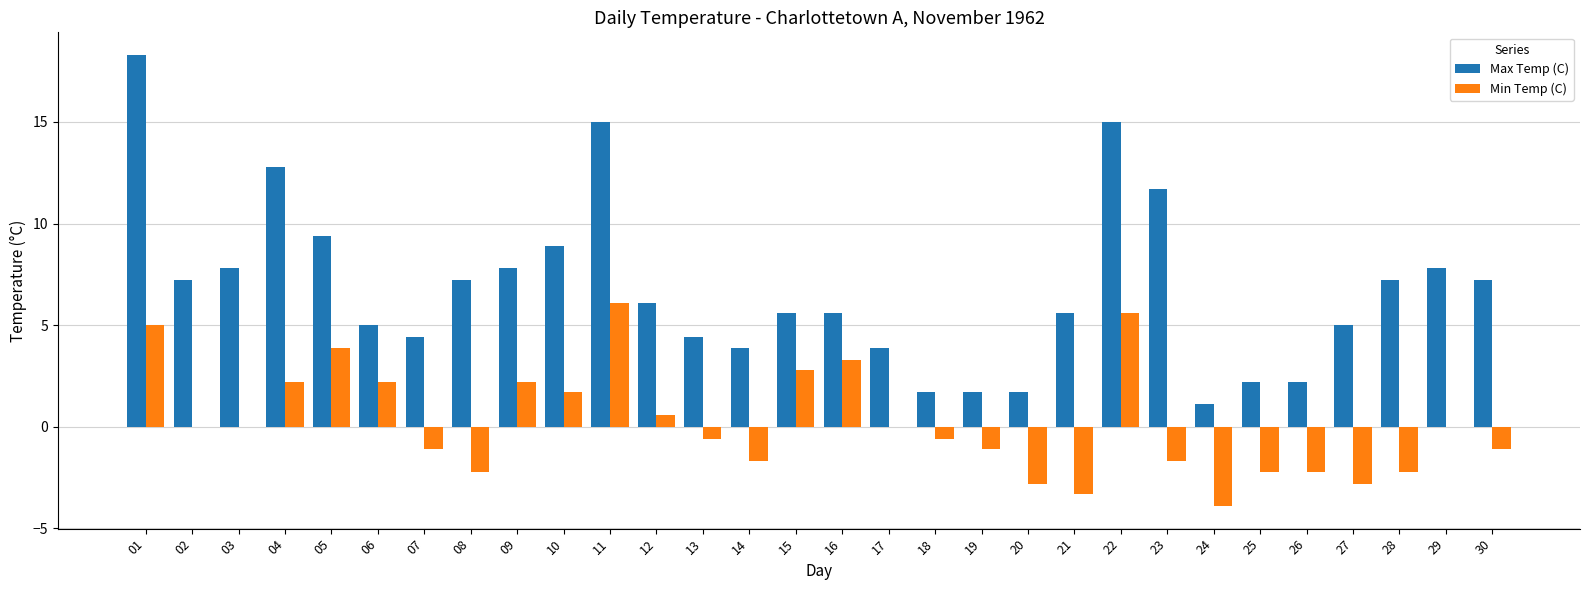

What are all the series names shown in the legend?

Max Temp (C), Min Temp (C)